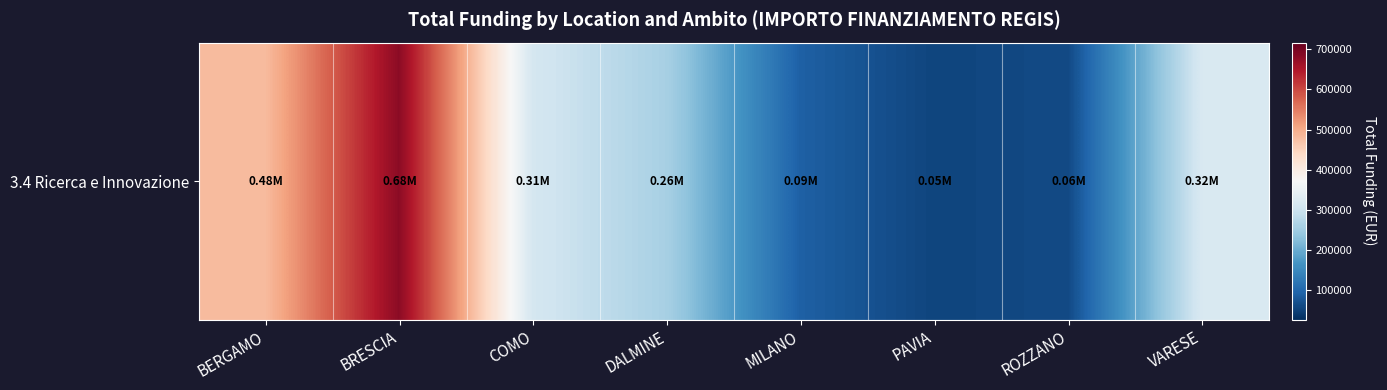

Rank the categories by value from lowest to highest.

PAVIA, ROZZANO, MILANO, DALMINE, COMO, VARESE, BERGAMO, BRESCIA